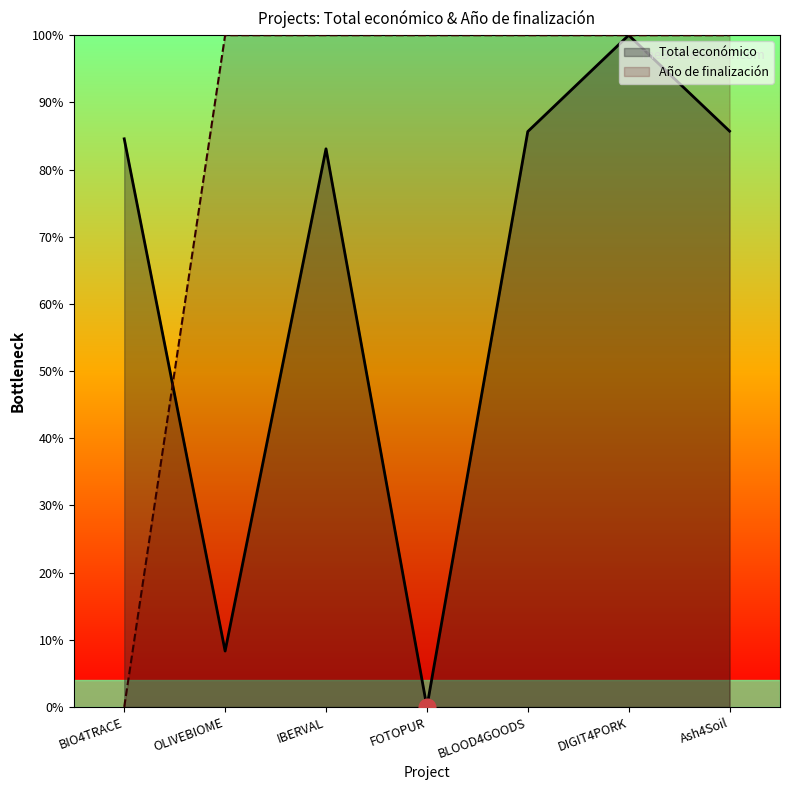

Which category has the highest value in the Total económico series?

DIGIT4PORK